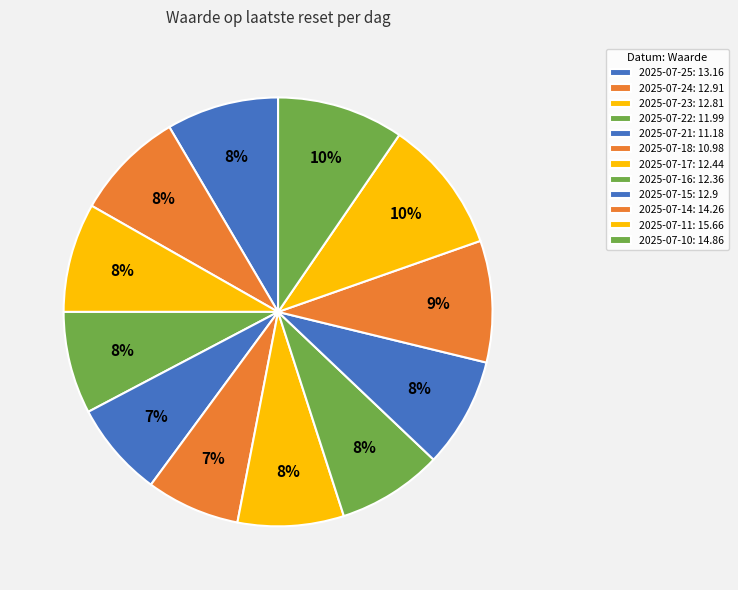

To the nearest percent, what is the average slice percentage?

8%